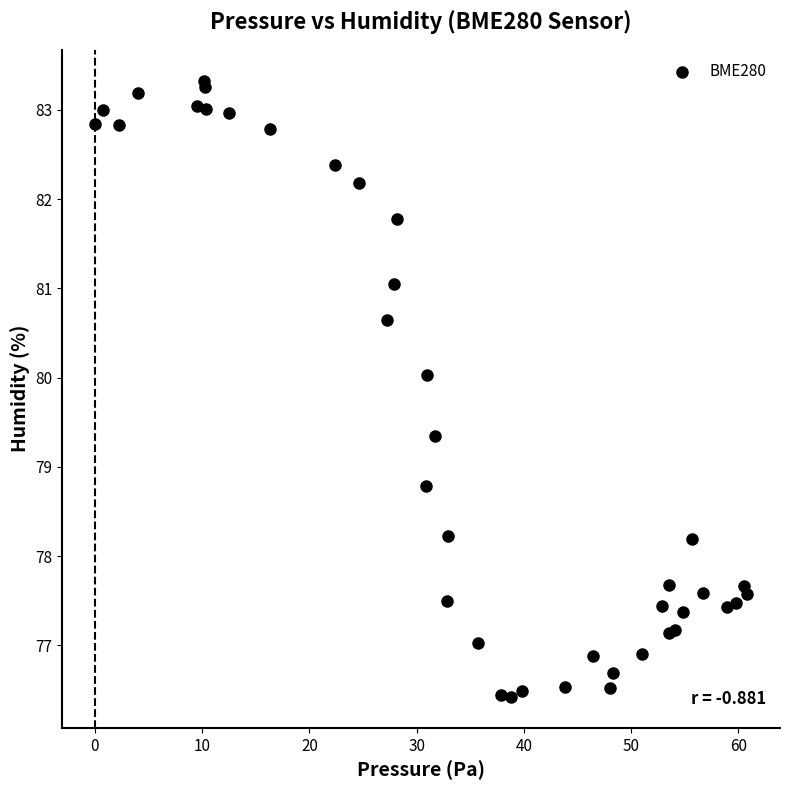

What Y value in the scatter plot is closest to 79?

78.8